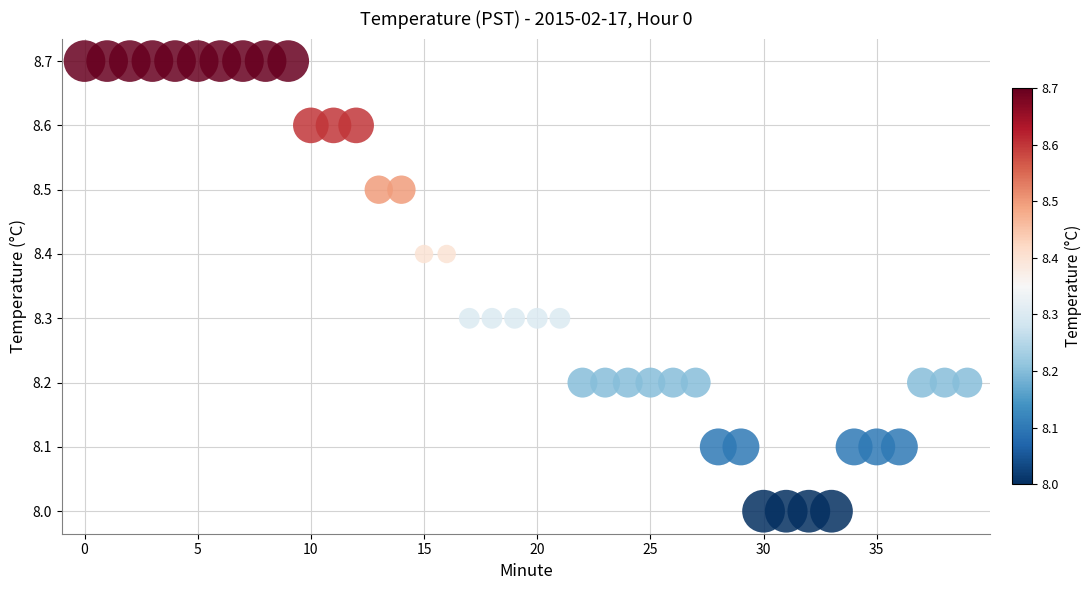

What is the range of Y values (max minus min)?

0.7